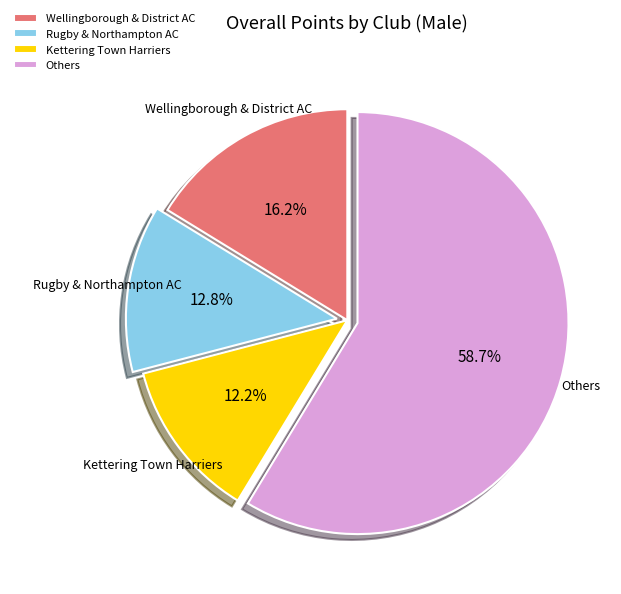

Which category has the smallest portion of the pie?

Kettering Town Harriers